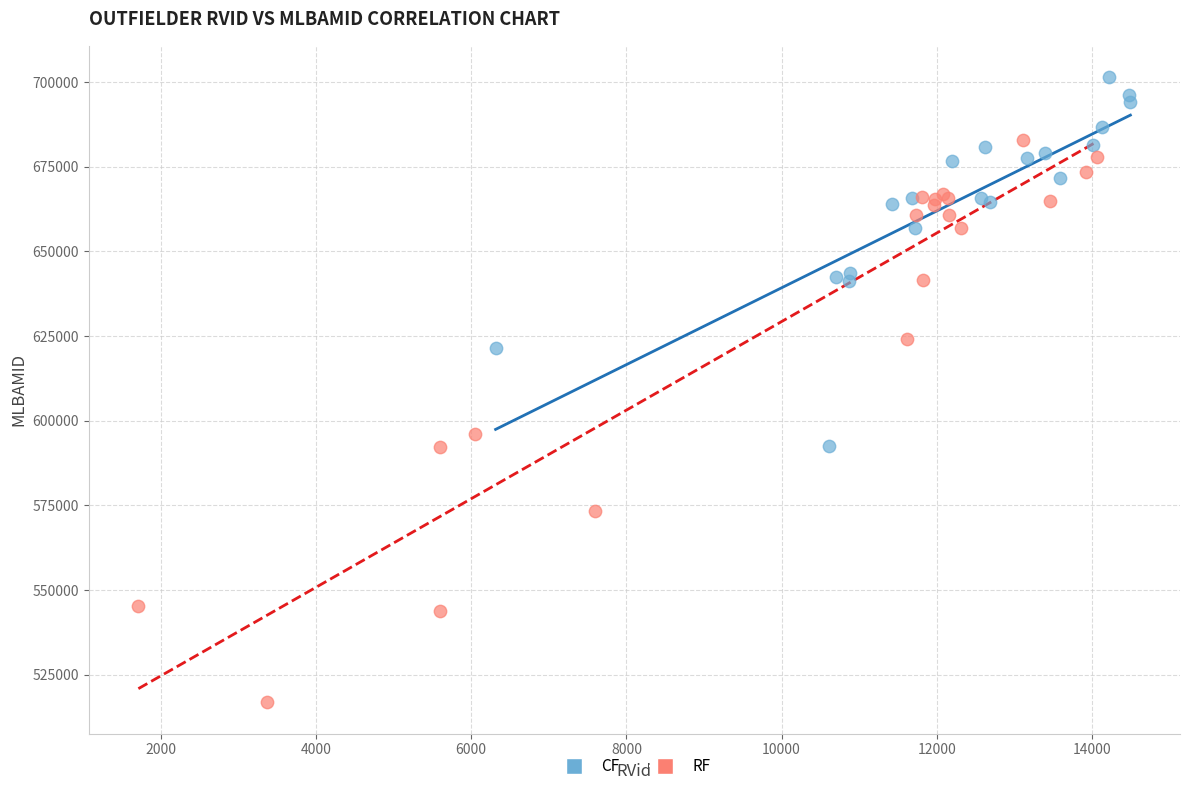

Which series has the widest spread of Y values?

RF